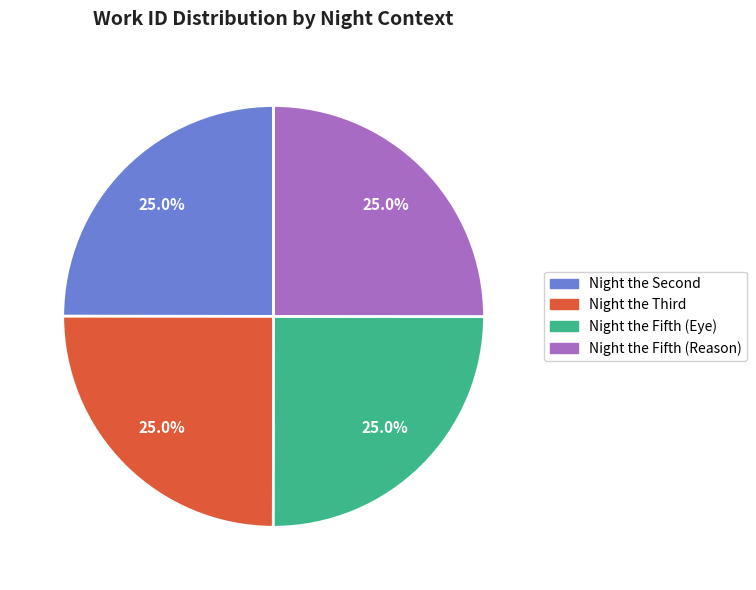

How much of the chart is everything except Night the Fifth (Eye)?

75.0%